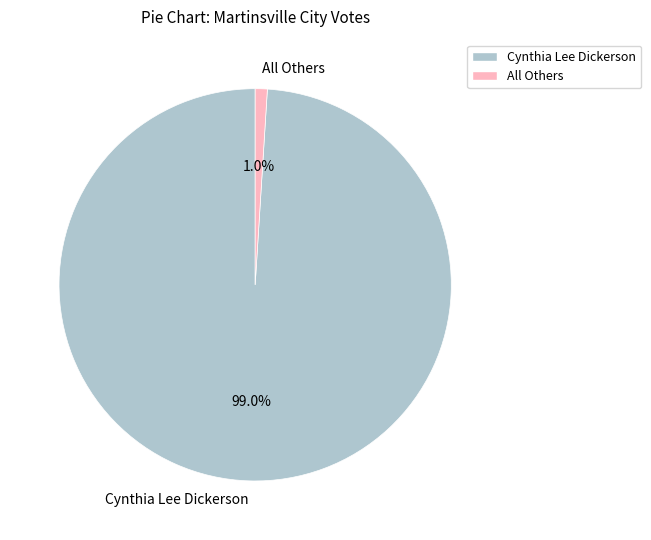

What portion of the pie excludes All Others?

99.0%